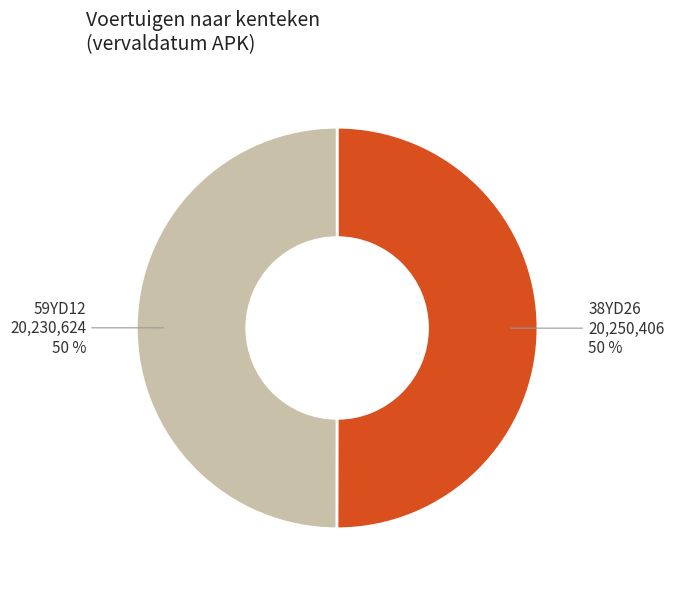

To the nearest percent, what is the average slice percentage?

50%